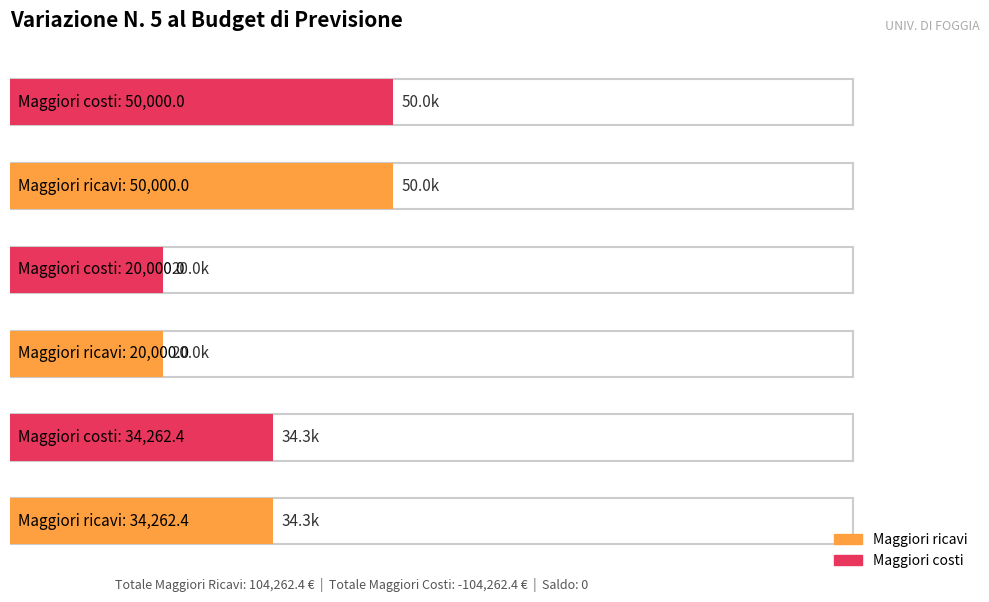

Does the chart contain any negative values?

No